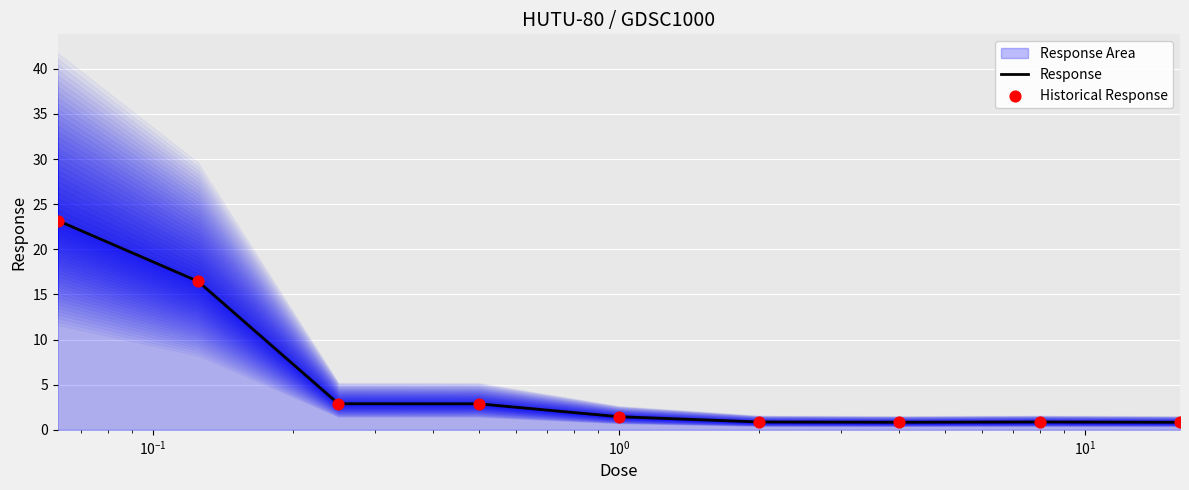

Which series contains the highest Y value?

Response